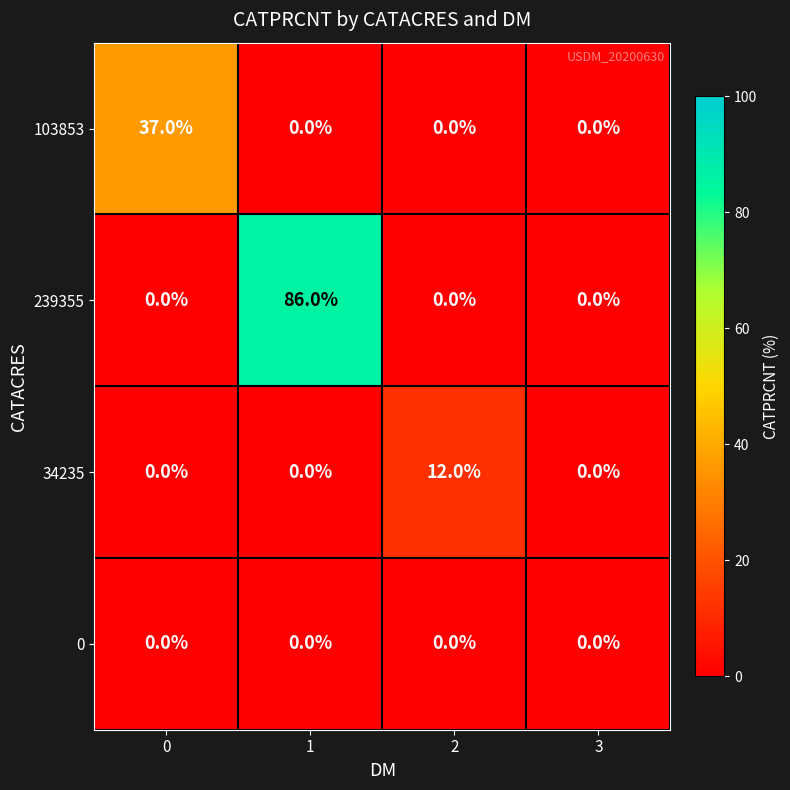

At which category is the sum across all series the highest?

1